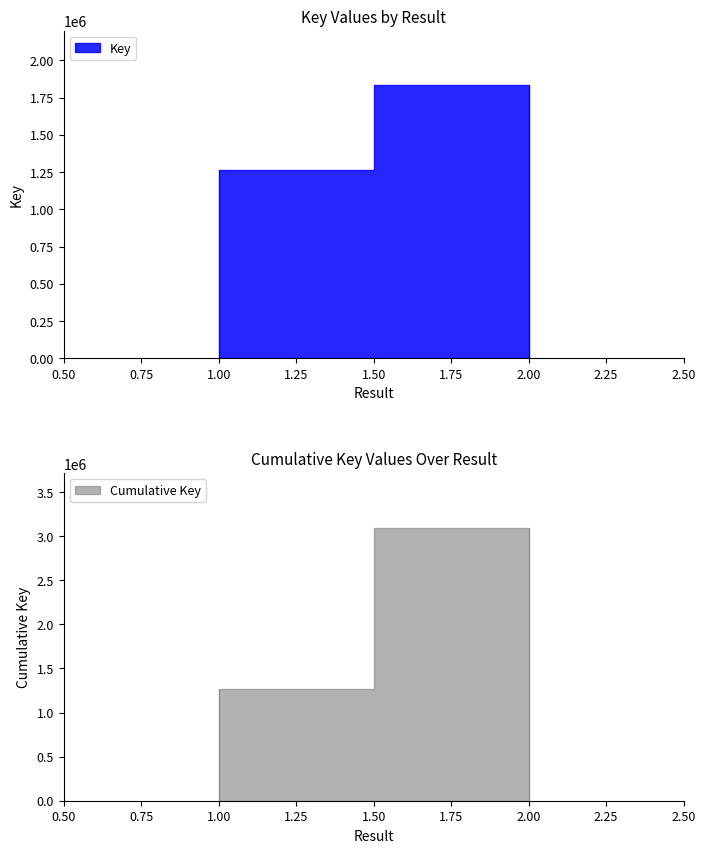

What is the sum of the values at 2 and 1?

3097512